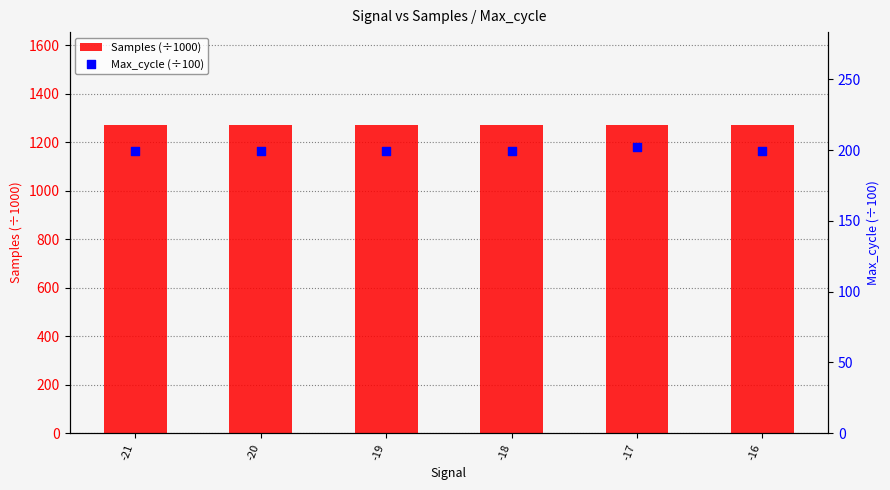

Which series has the largest total across all categories?

Samples (÷1000)